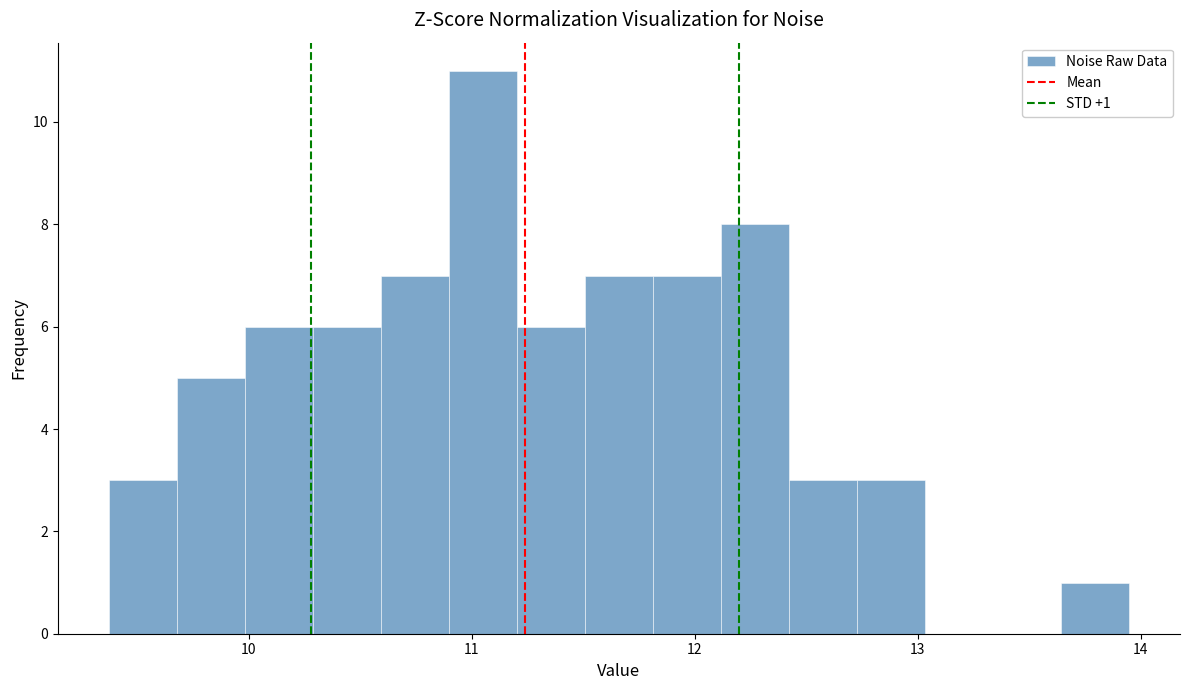

Around what value on the x-axis is the tallest bar? Give the approximate position of its centre, as read against the axis.

11.0